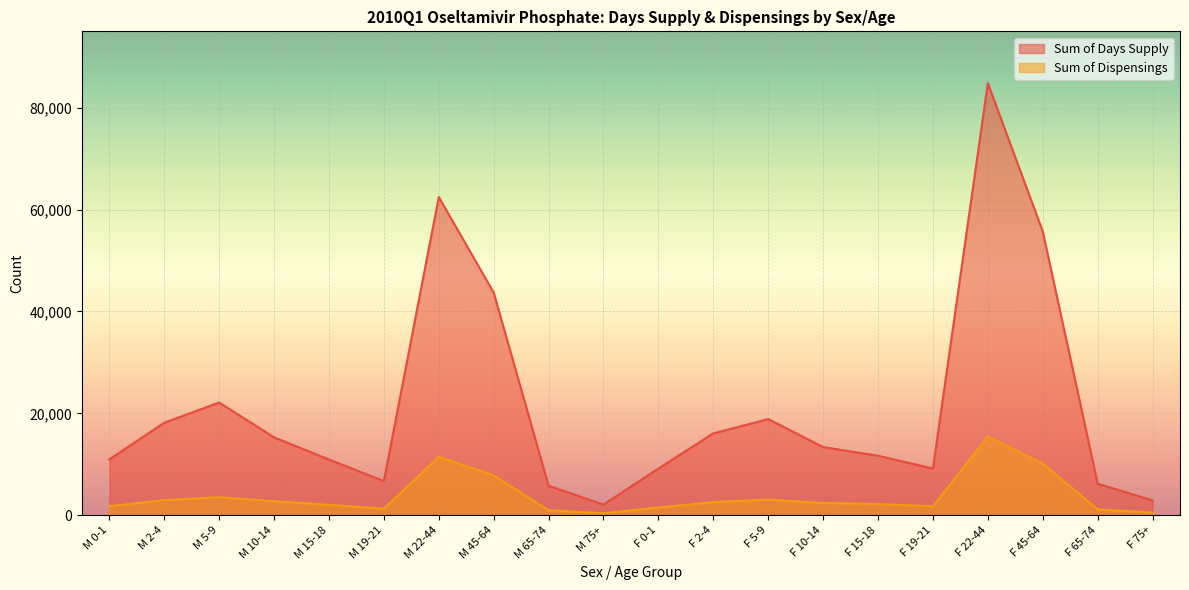

True or false: Sum of Days Supply and Sum of Dispensings cross at least once.

False